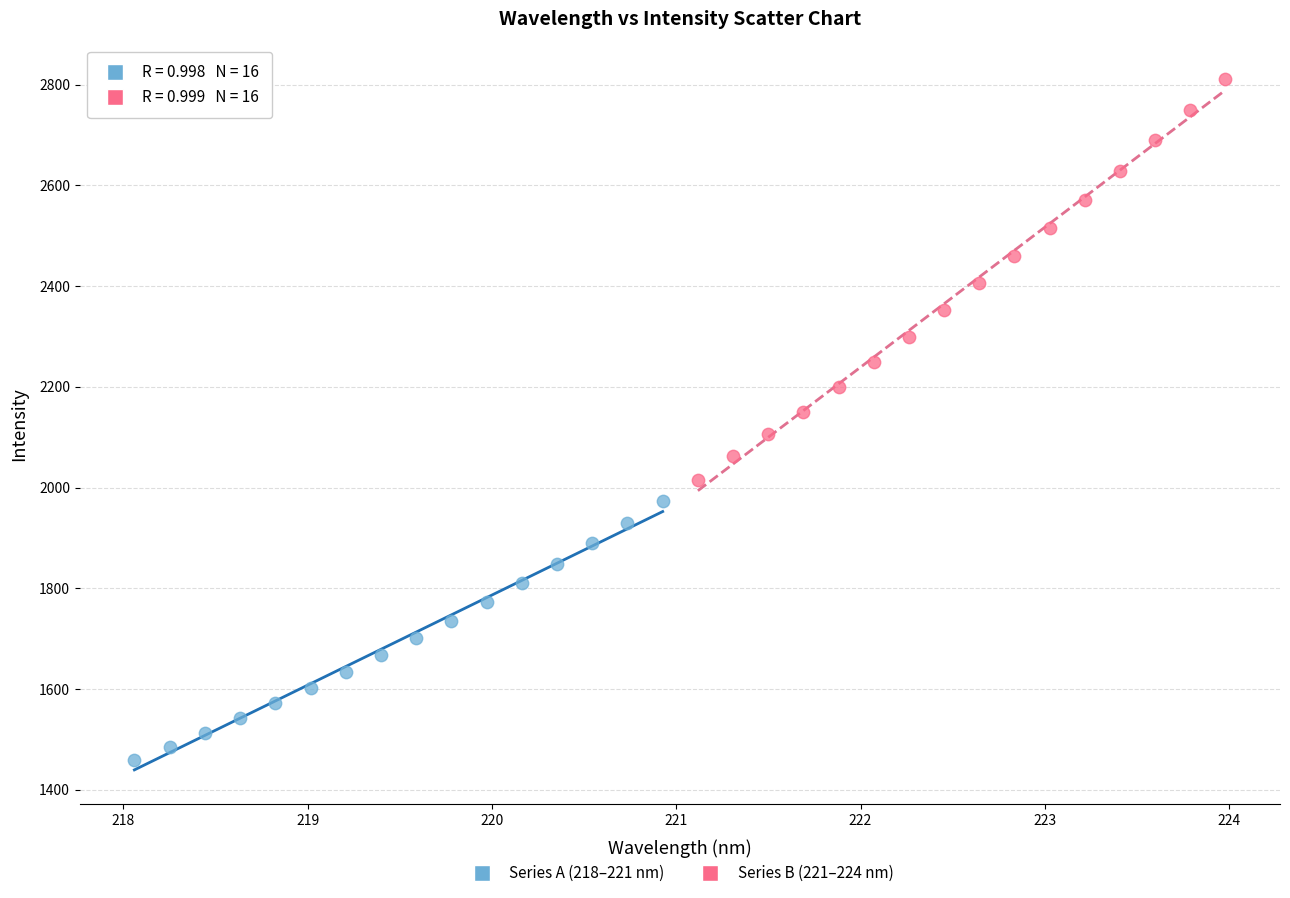

Which series contains the highest Y value?

Series B (221–224 nm)